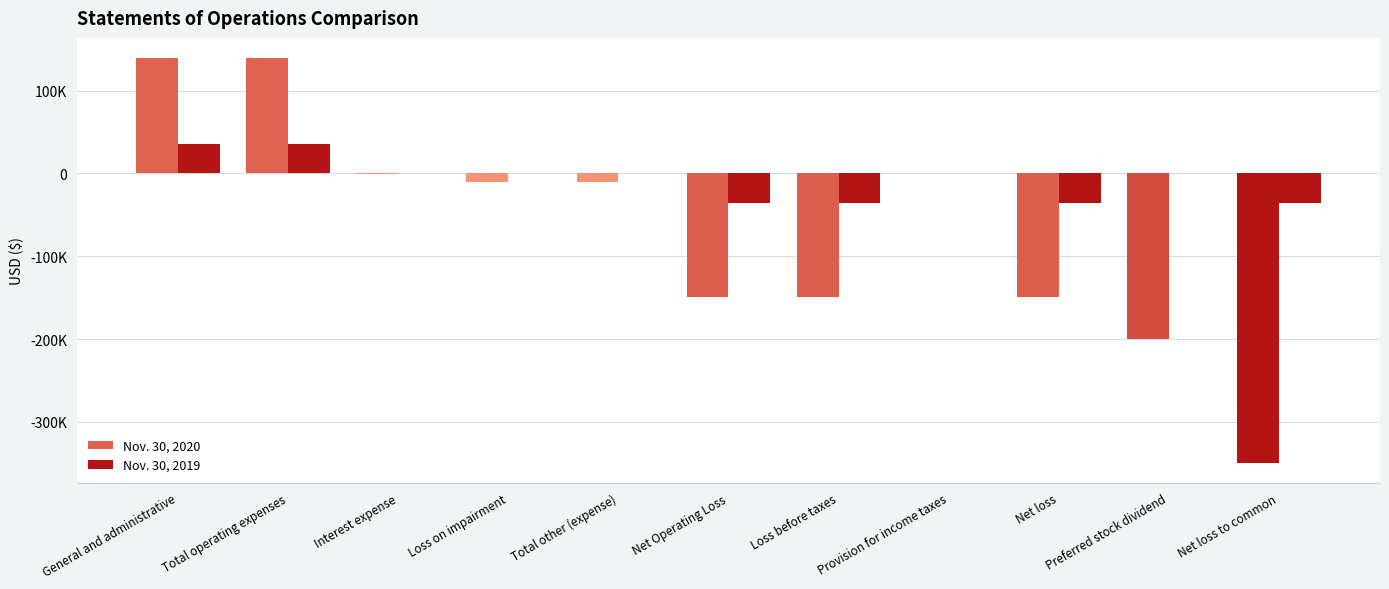

How many values in the Nov. 30, 2019 series exceed 0?

2